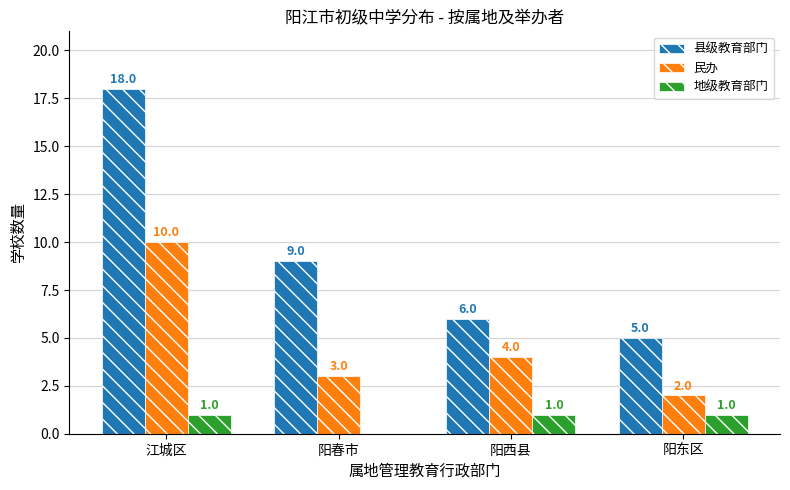

Which series changed the most between 江城区 and 阳东区?

县级教育部门